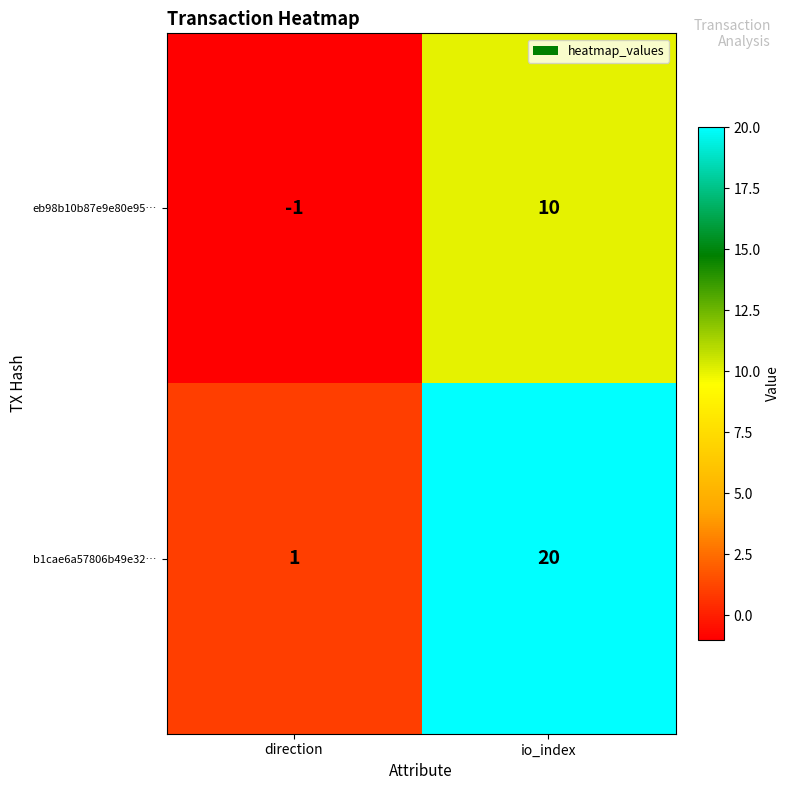

What is the spread (max minus min) of values at io_index?

10